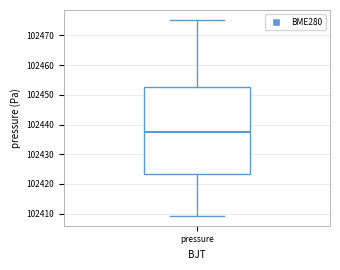

Transcribe this box plot: give where the median line is, the range the box spans, and where the two whiskers end, as read against the y-axis. The values are not printed on the chart, so give them approximately, as read against the axis.

median 102437, box 102423 to 102453, whiskers 102409 to 102475